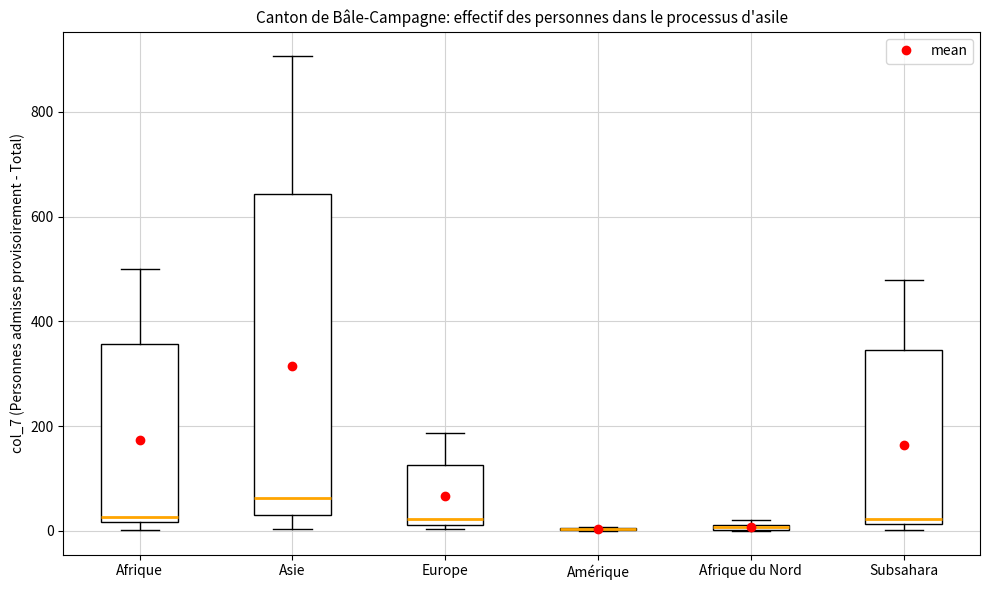

Comparing the boxes themselves (not the whiskers), which one is the tallest?

Asie